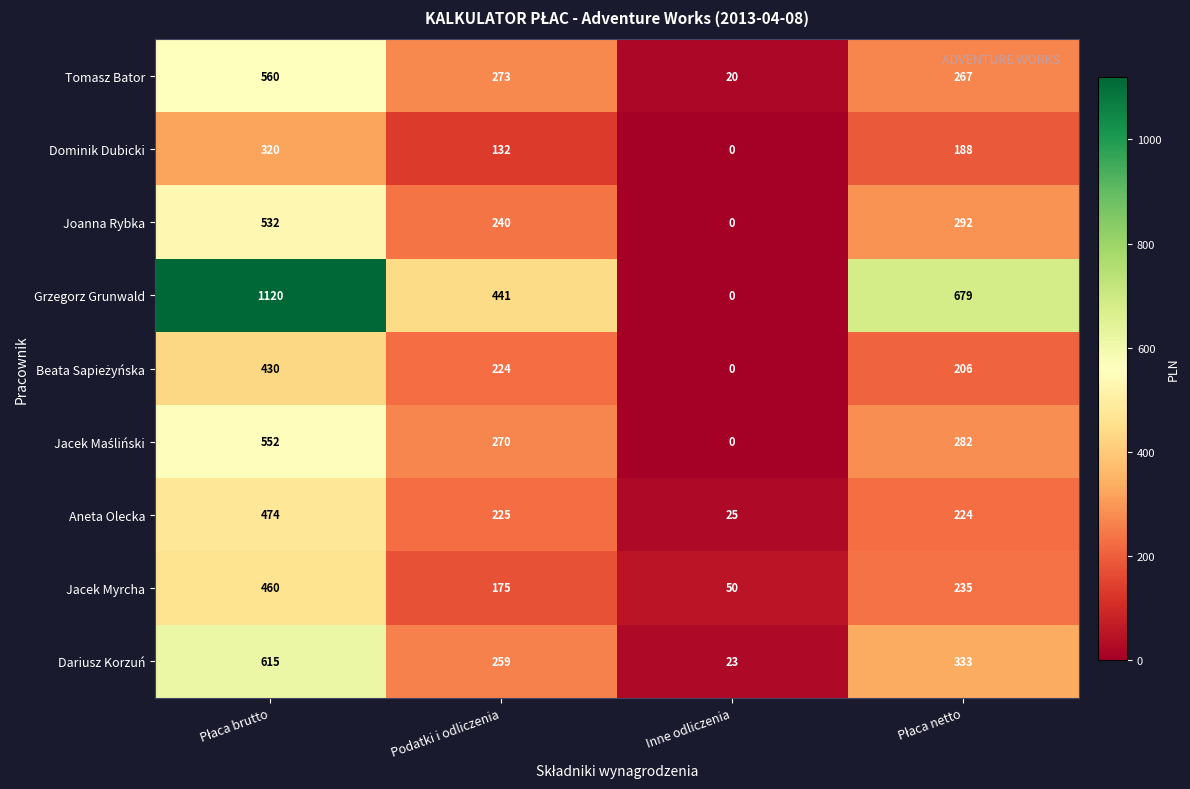

What is the difference between the Dariusz Korzuń values at Inne odliczenia and Podatki i odliczenia?

236